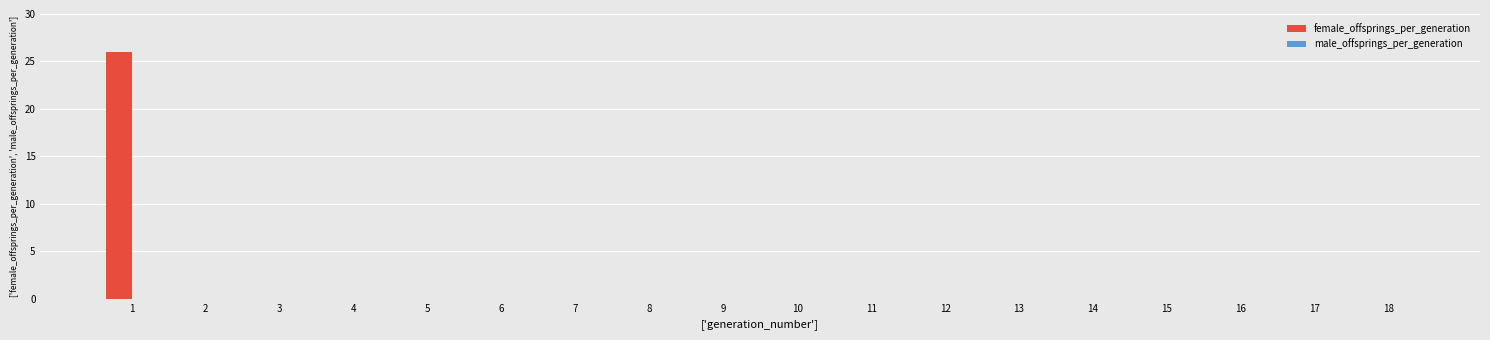

How many distinct data groups are displayed?

2